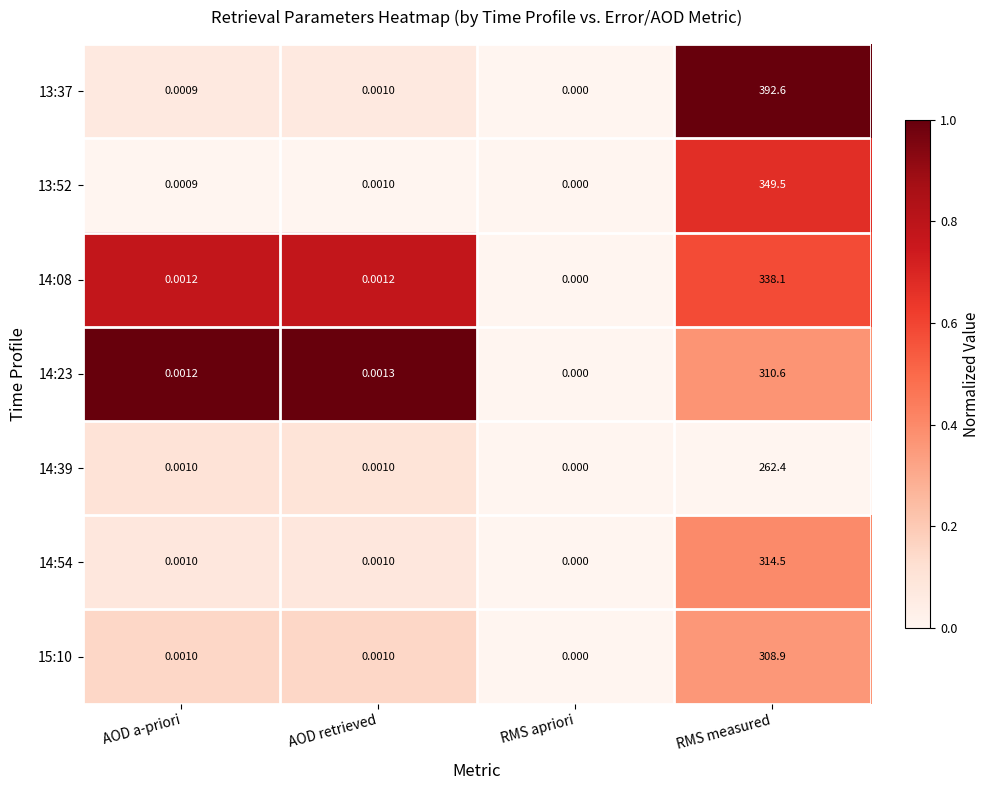

At which category does the chart reach its peak across all series?

RMS measured